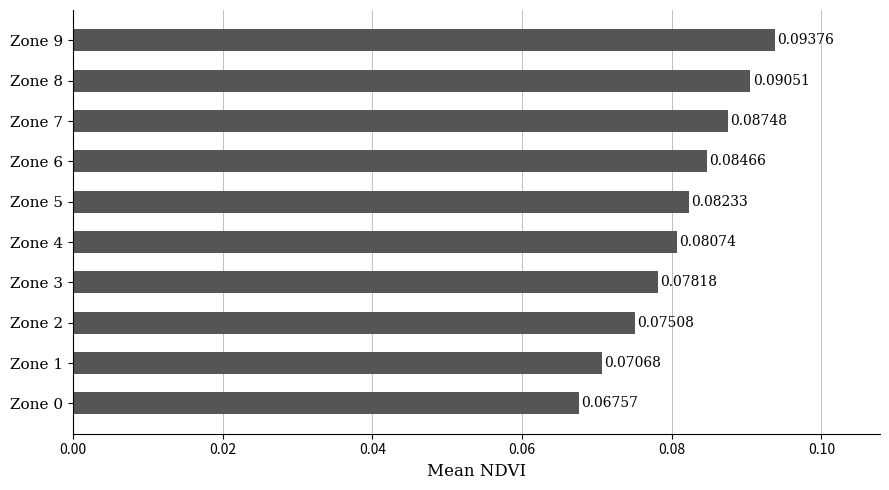

Which category has the highest value across all series?

Zone 9